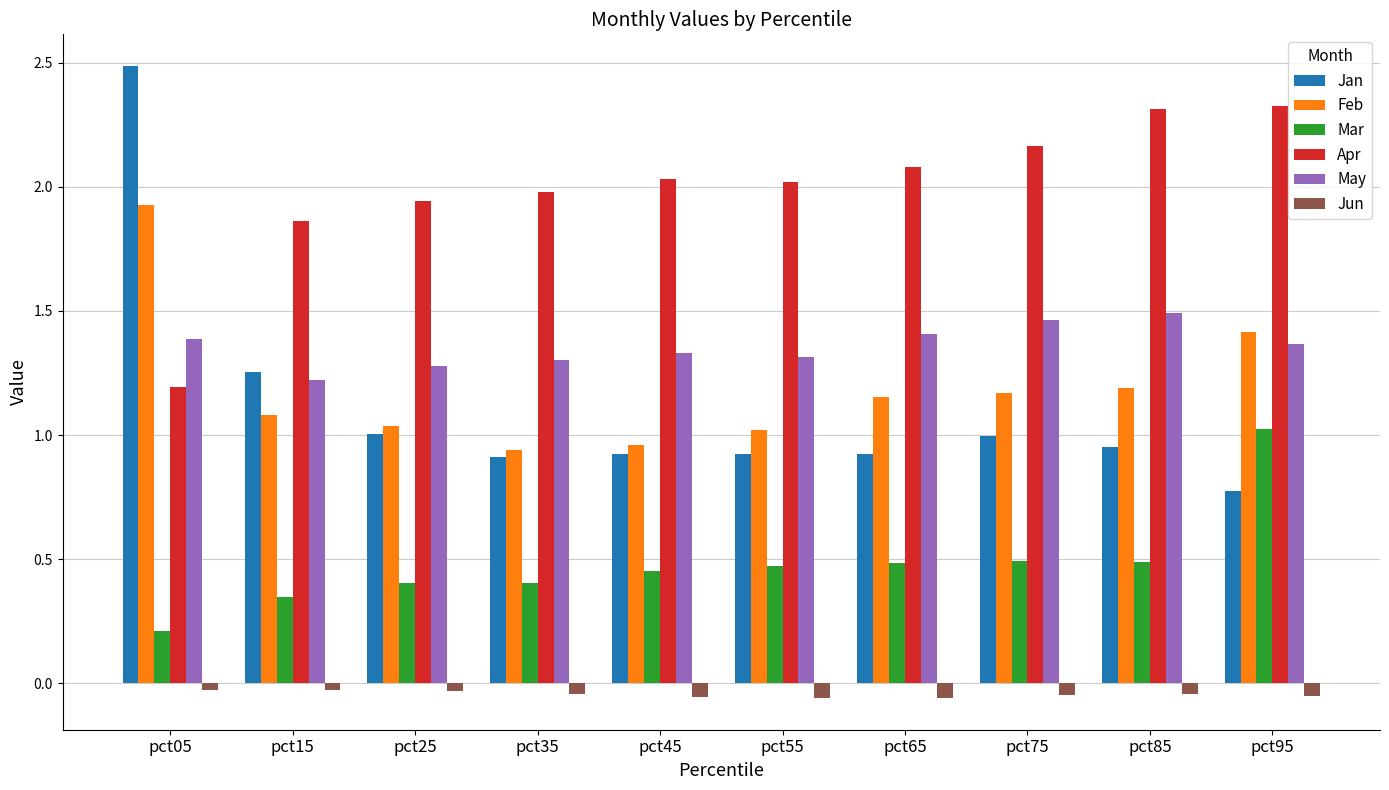

Is the value of Jan at pct65 greater than the value of May at pct75?

No